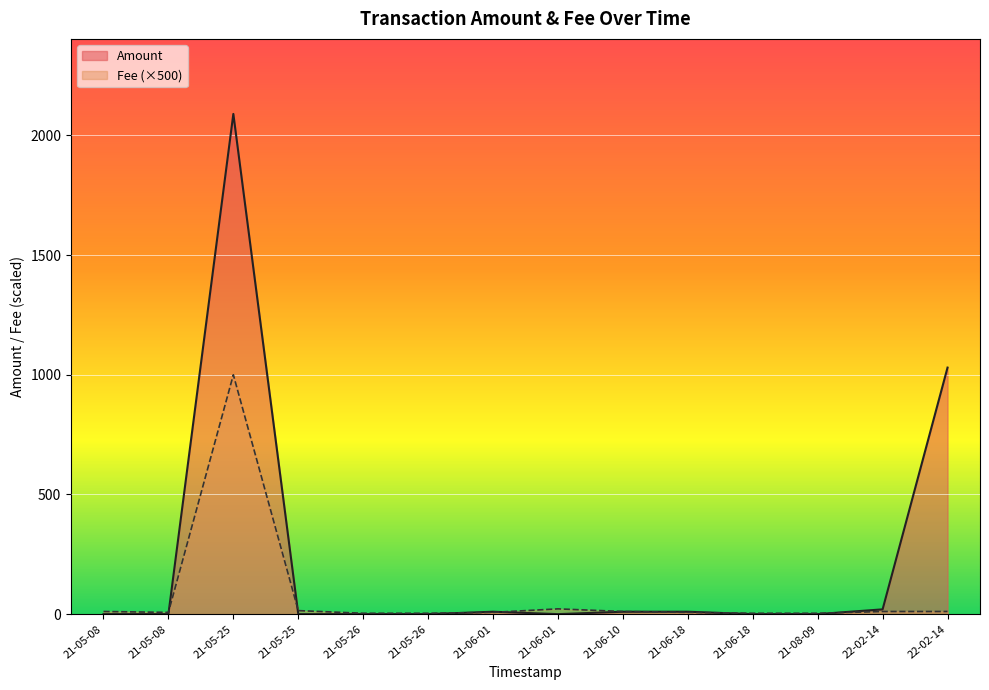

What are all the series names shown in the legend?

Amount, Fee (×500)